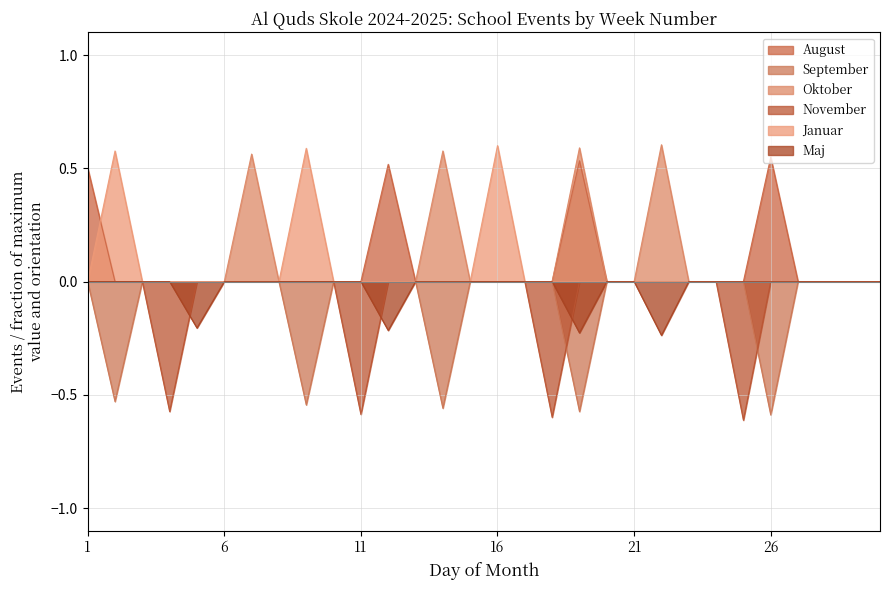

Is it true that November equals 0.4 at 8?

False